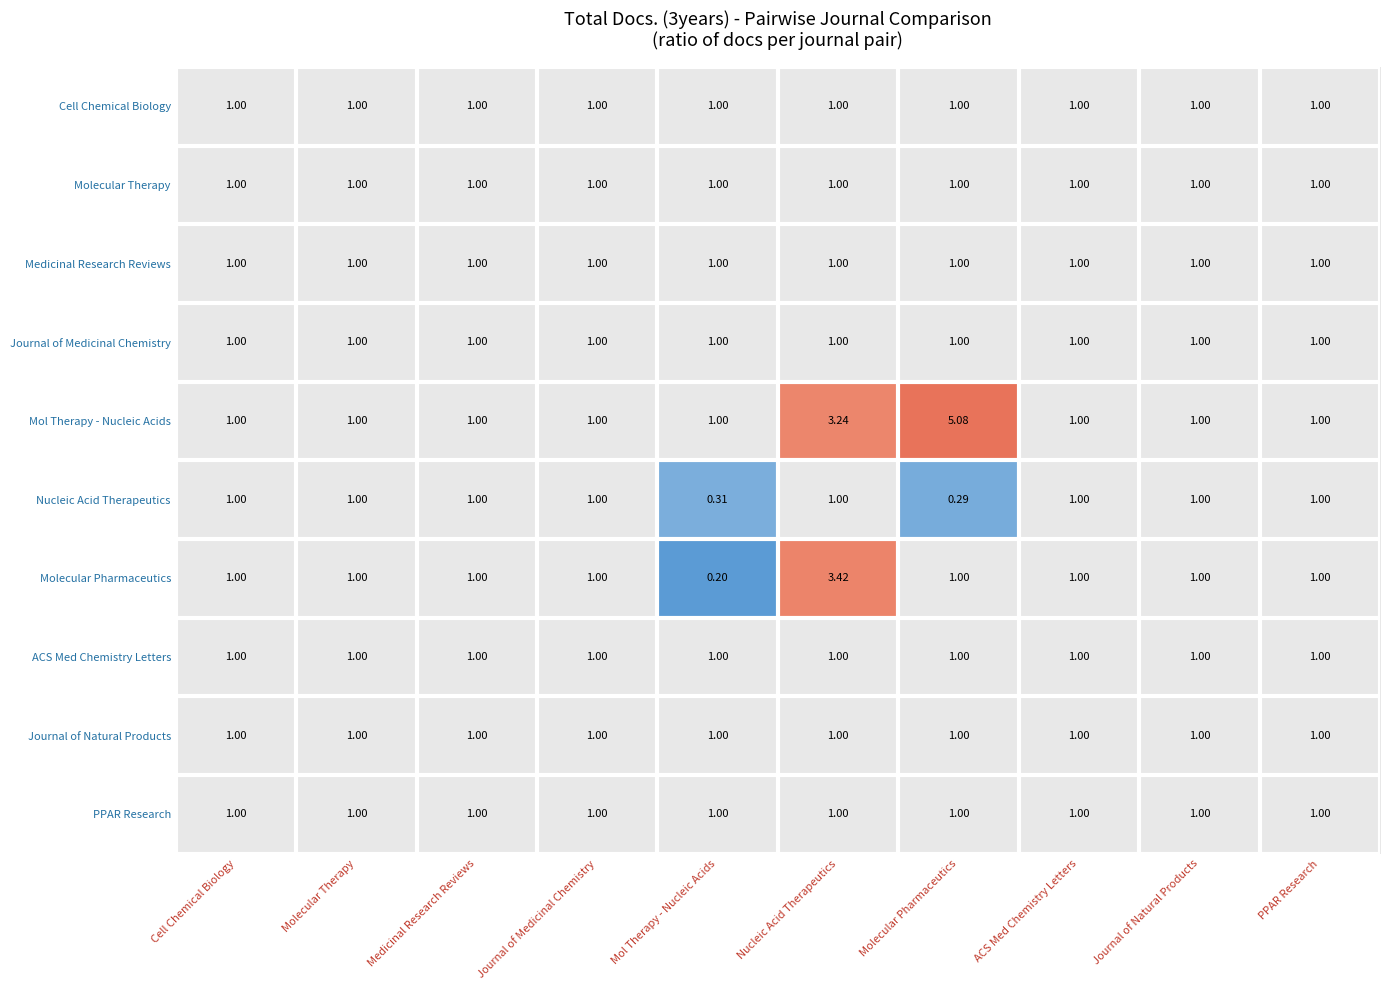

Which category has the lowest value across all series?

Mol Therapy - Nucleic Acids